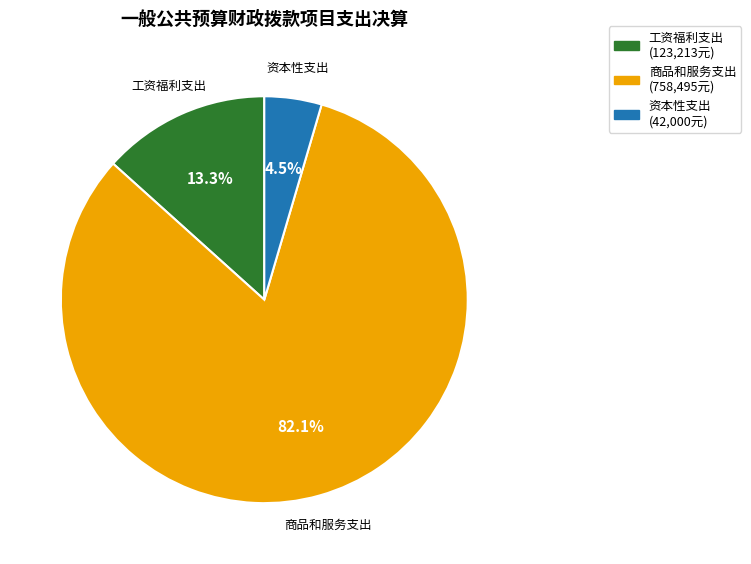

How much of the chart is everything except 工资福利支出?

86.7%